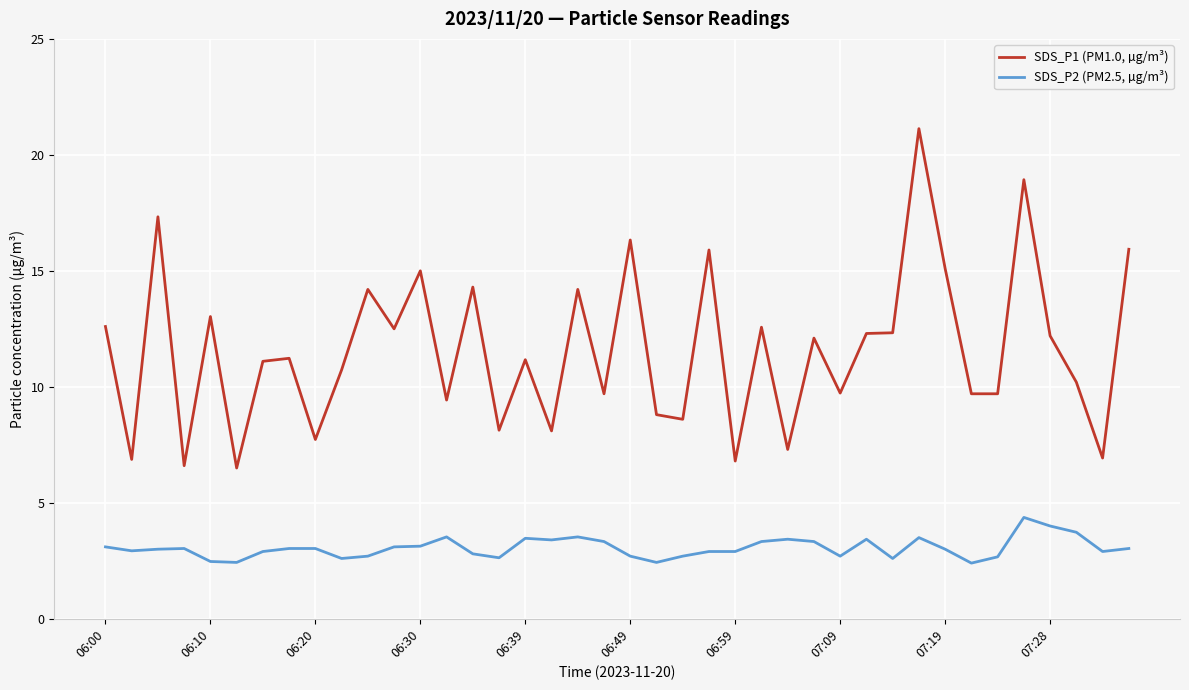

Which series has the largest total across all categories?

SDS_P1 (PM1.0, µg/m³)